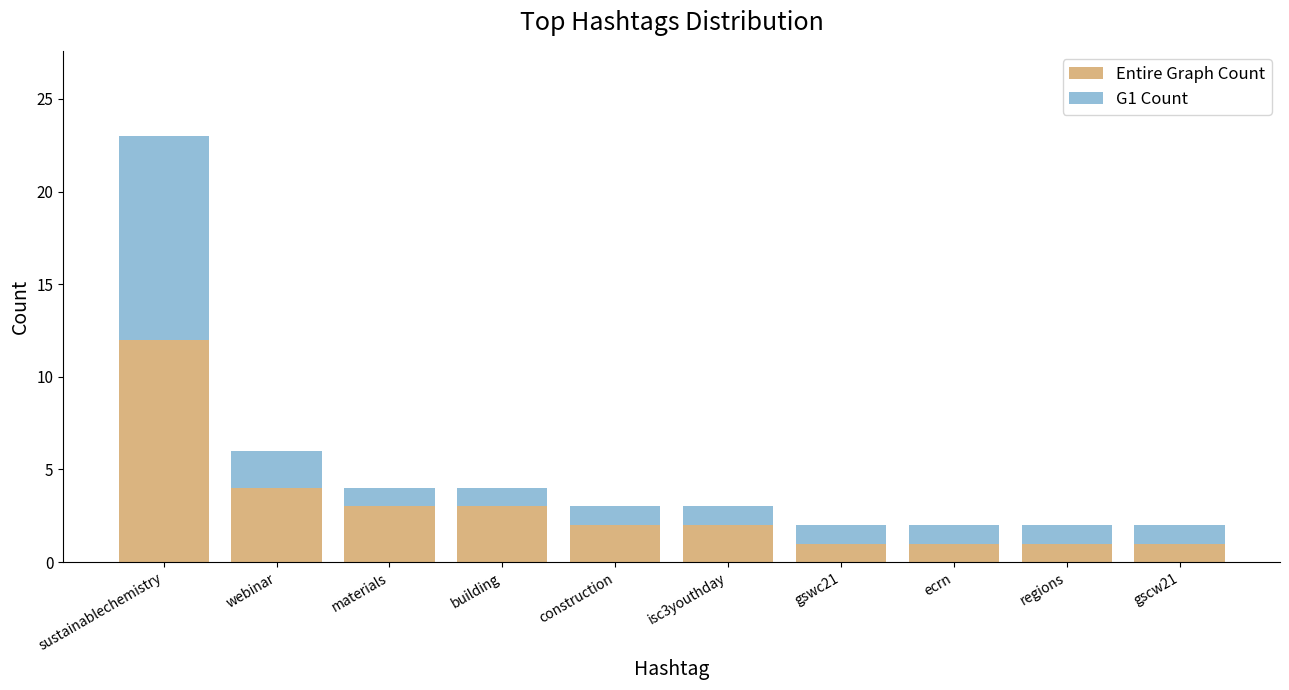

What is the average value of the Entire Graph Count series?

3